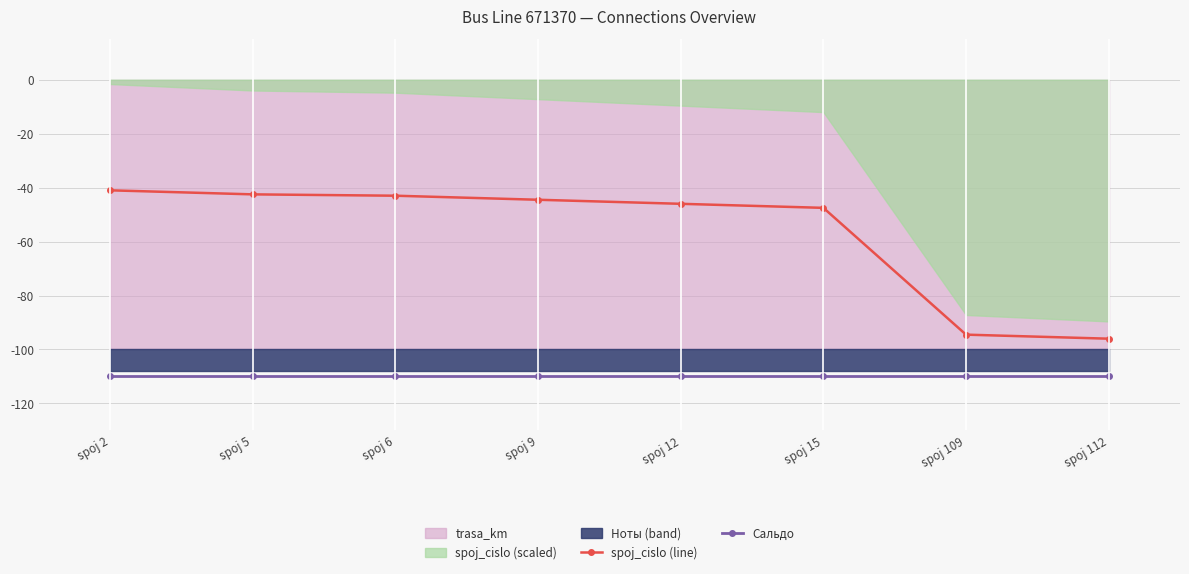

True or false: spoj_cislo (line) and Сальдо cross at least once.

False